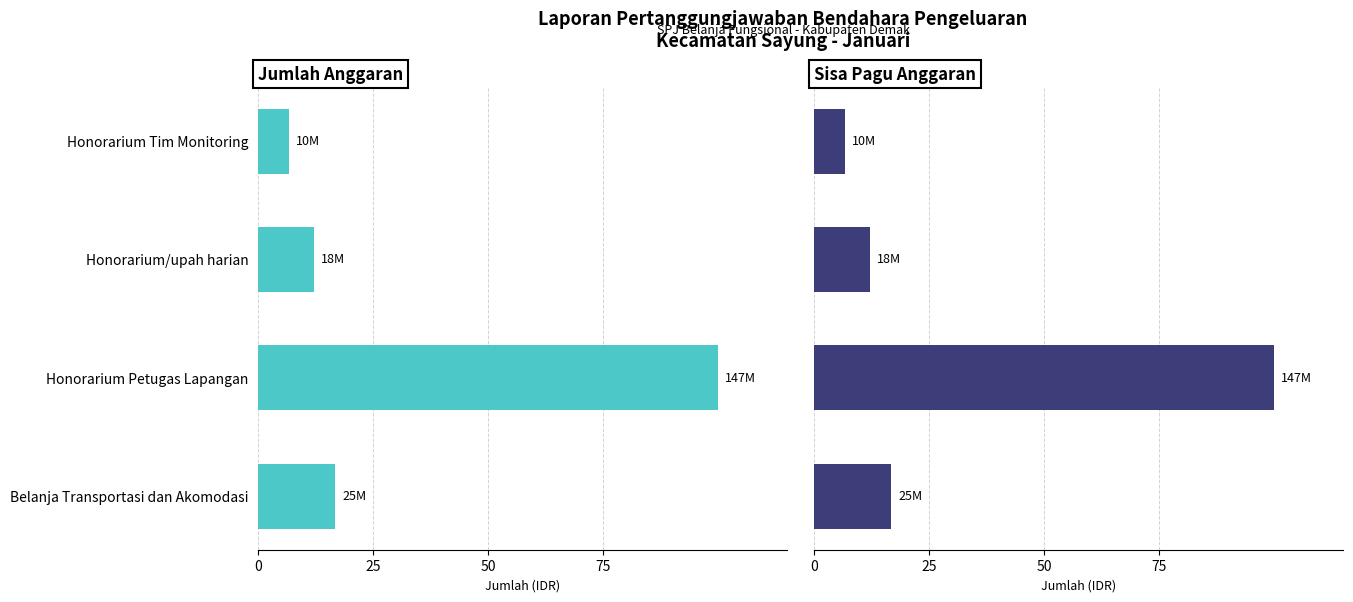

What is the difference between the Jumlah Anggaran values at Belanja Transportasi dan Akomodasi and Honorarium Petugas Lapangan?

83.2